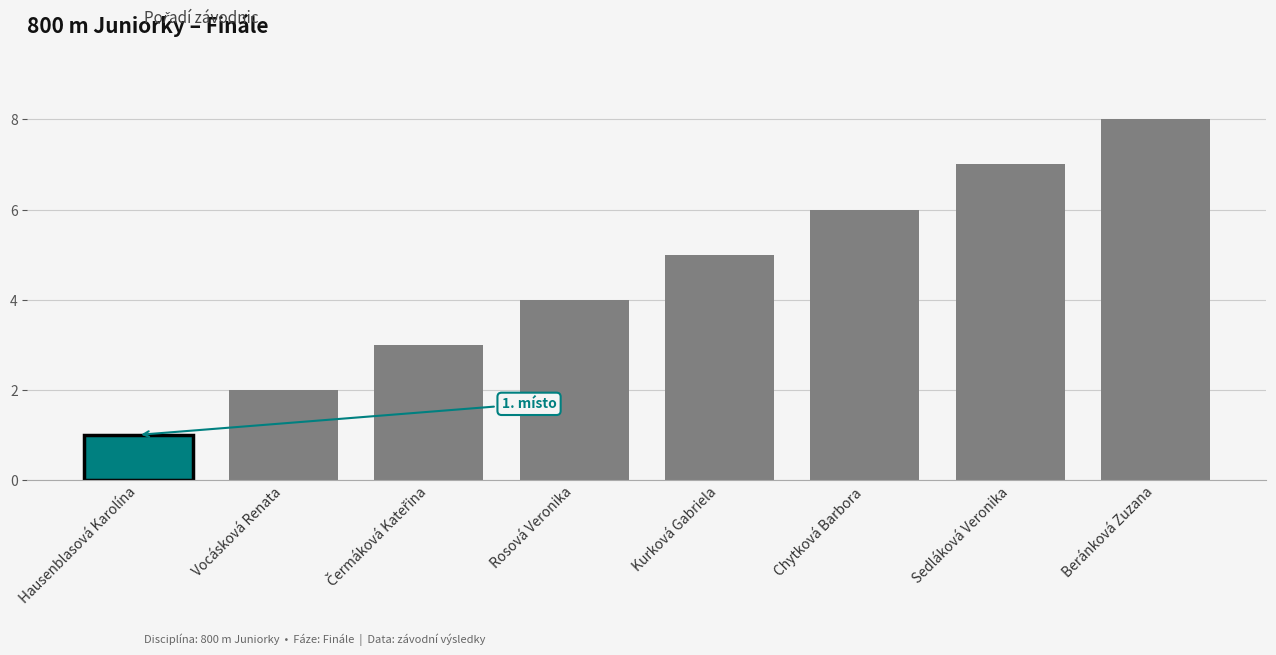

What position from the left is Chytková Barbora?

6